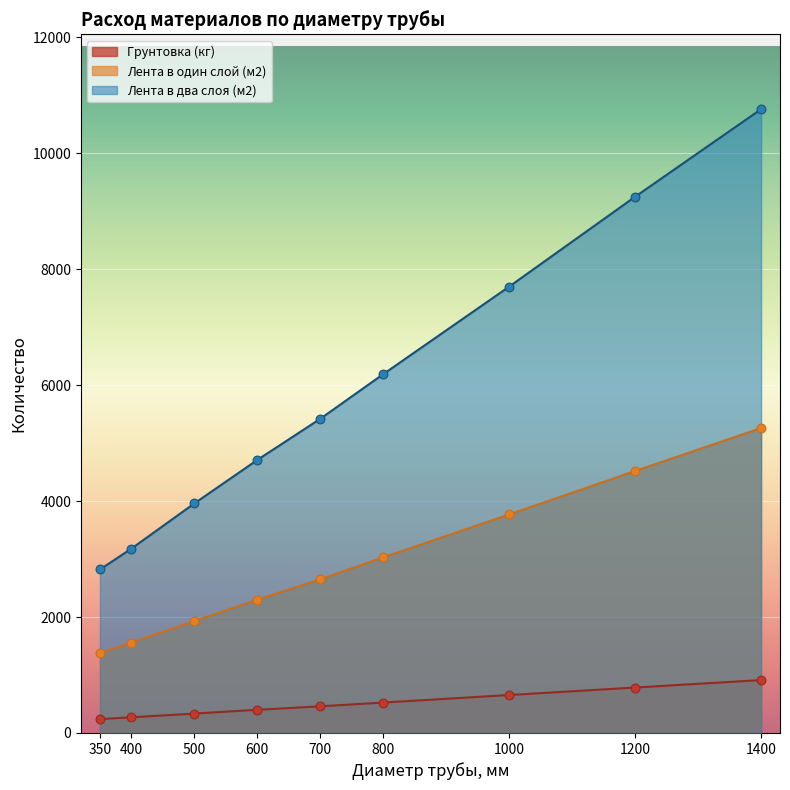

At how many categories does at least one series exceed 4052?

6